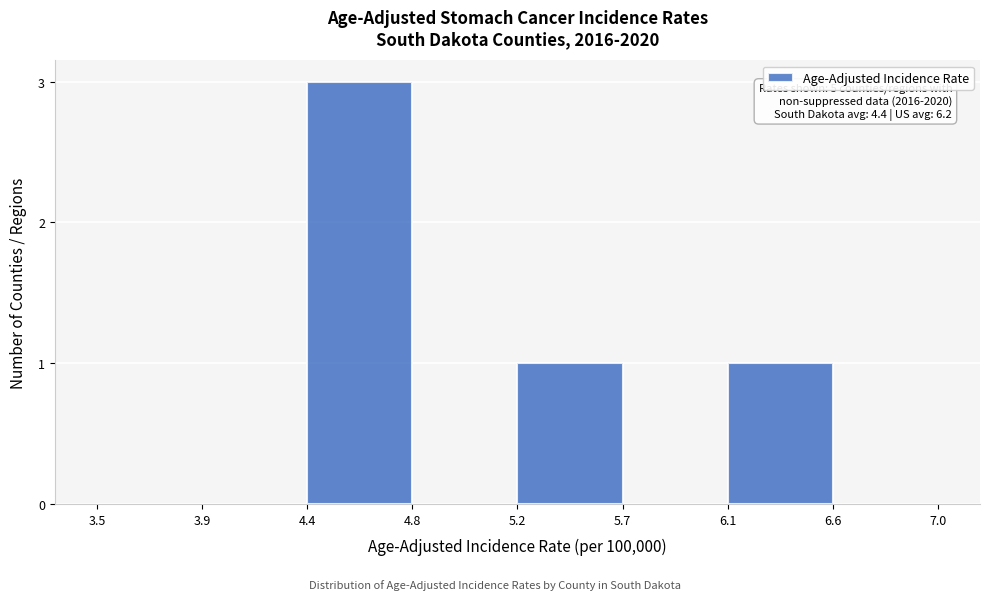

Reading left to right, what are all the values shown in this chart?

3.5=0	3.9=0	4.4=3	4.8=0	5.2=1	5.7=0	6.1=1	6.6=0